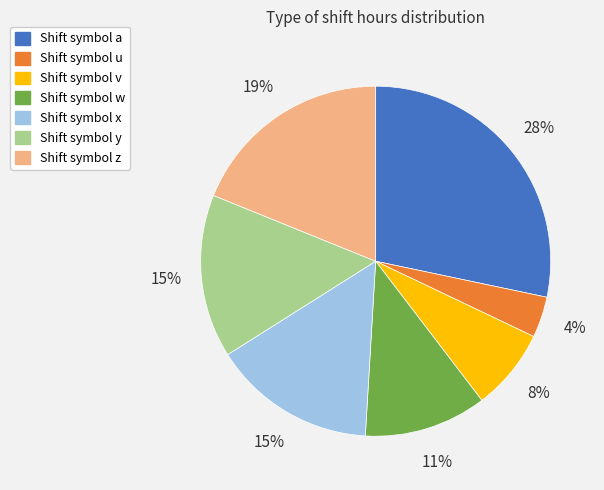

Is there any slice that represents more than half of the pie?

No